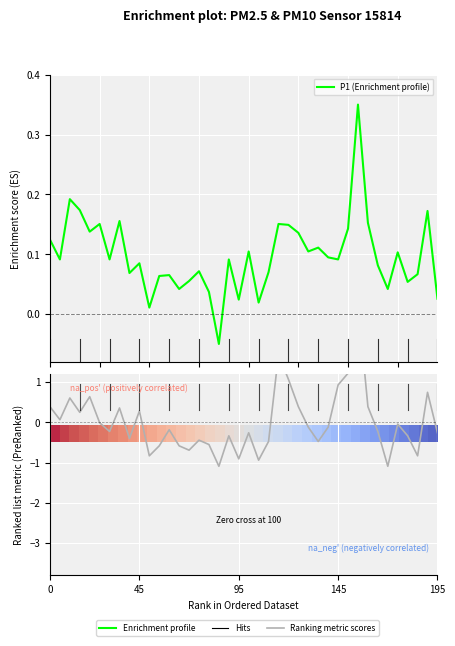

True or false: P2 (Ranking metric scores) has a value of 0.5 at 145.

False